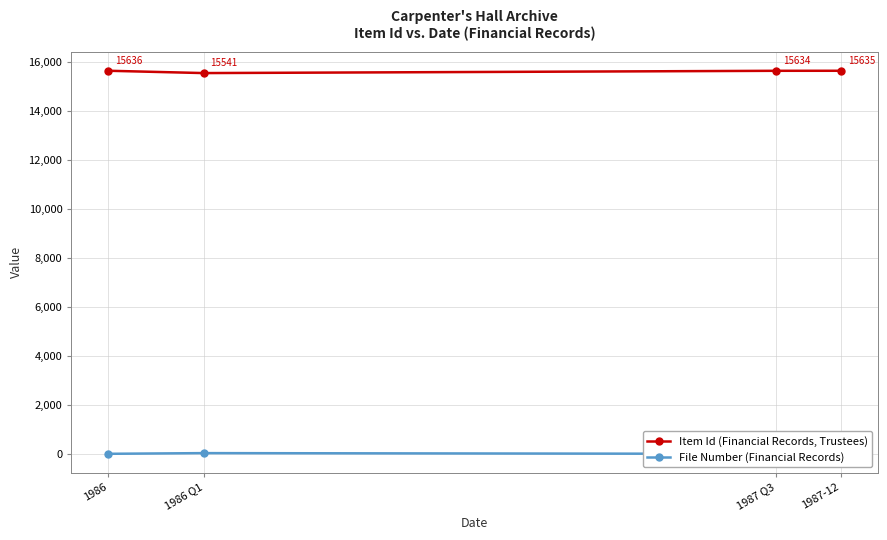

Between 1987 Q3 and 1987-12, which is larger?

1987-12